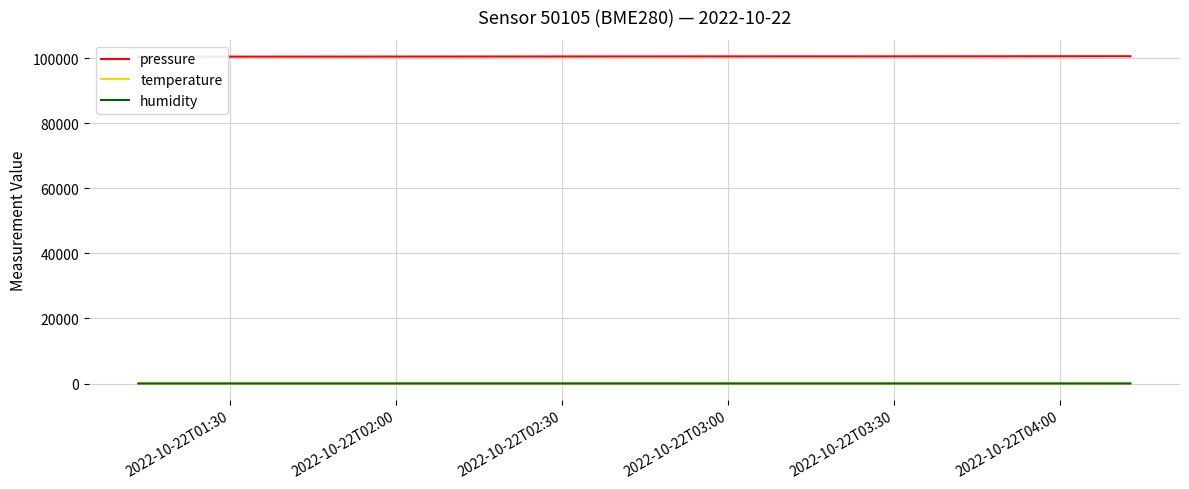

Where does the humidity series first go above 10?

2022-10-22T02:30